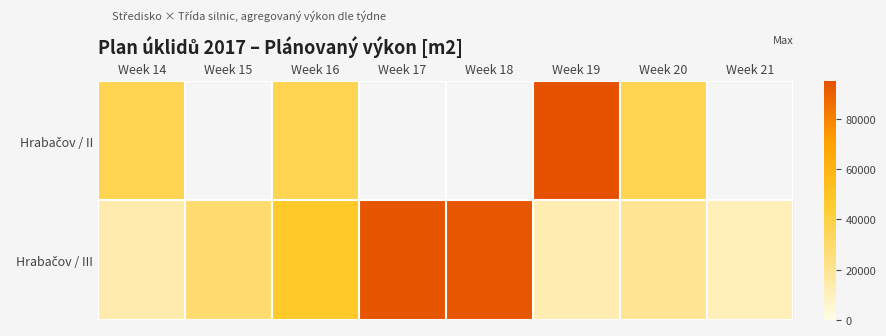

Which series has the largest total across all categories?

Hrabačov / III